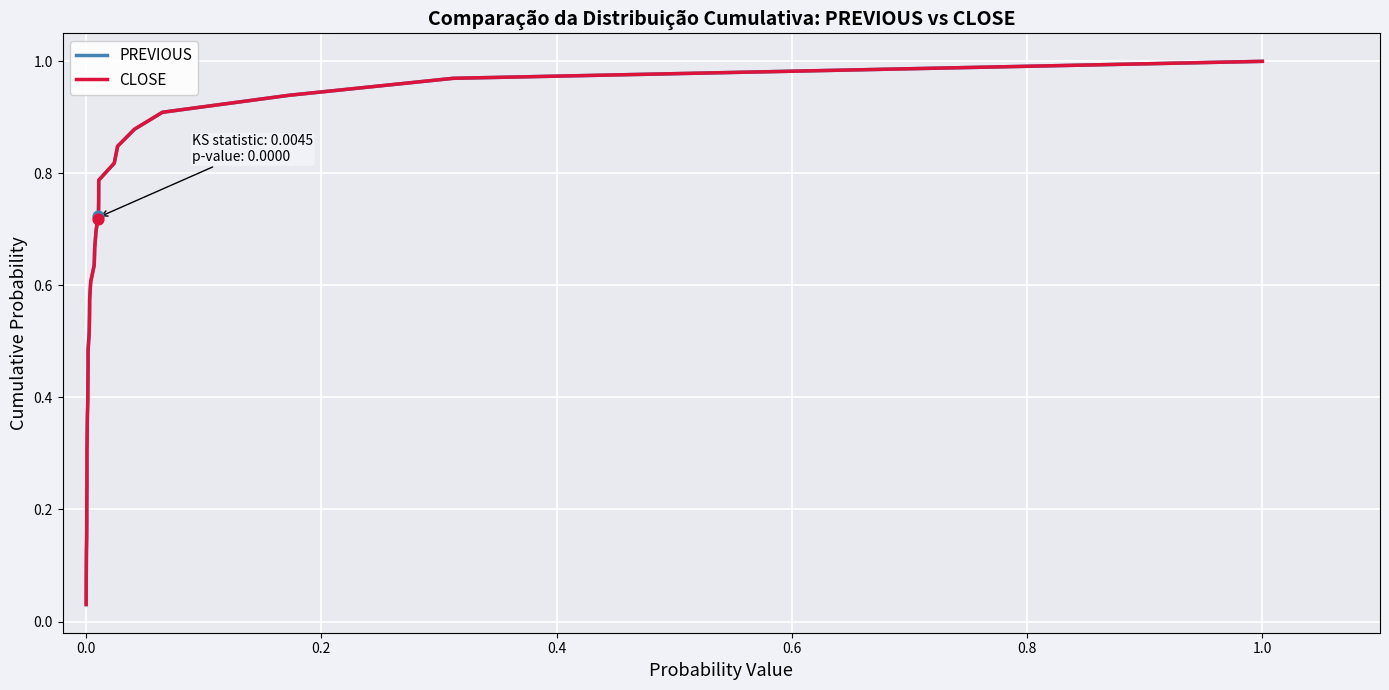

Which series reaches the minimum Y coordinate?

PREVIOUS